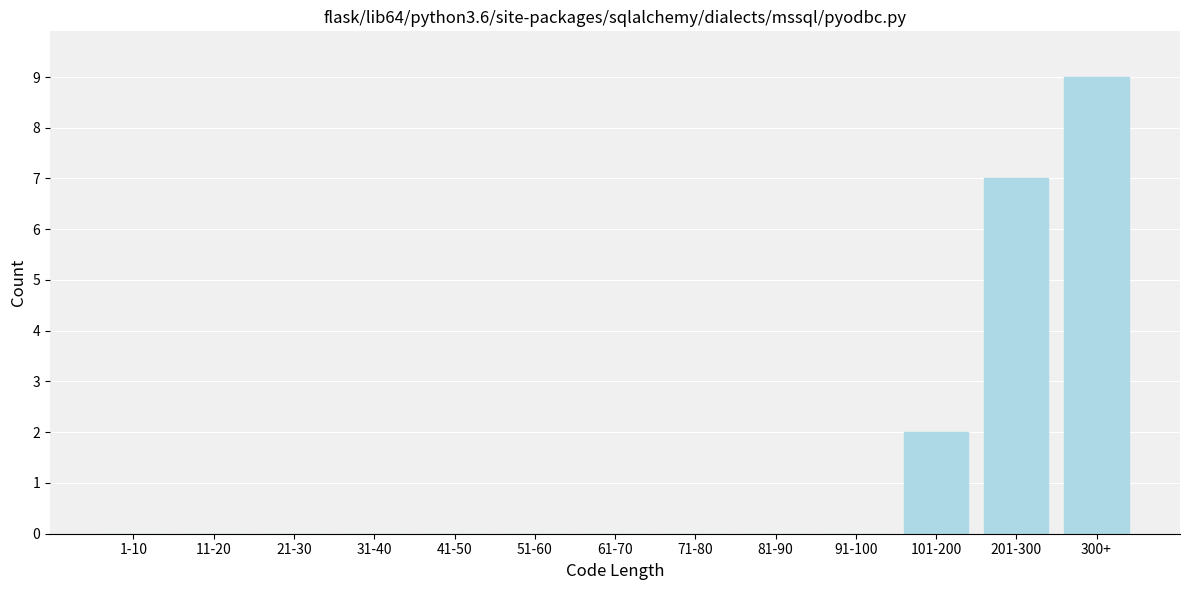

Reading right to left, list all the values displayed in this chart.

300+=9	201-300=7	101-200=2	91-100=0	81-90=0	71-80=0	61-70=0	51-60=0	41-50=0	31-40=0	21-30=0	11-20=0	1-10=0